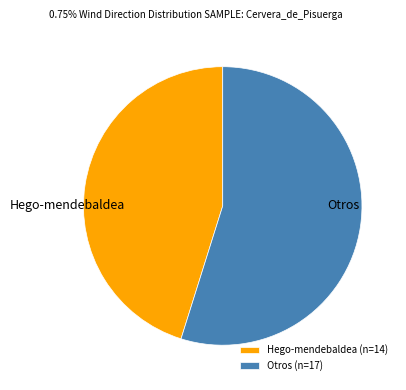

Approximately how many times larger is the value at Hego-mendebaldea compared to Otros?

0.8